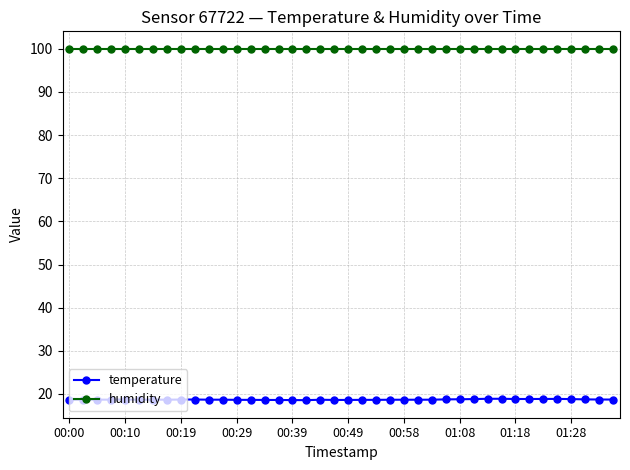

At how many categories does at least one series exceed 87?

40